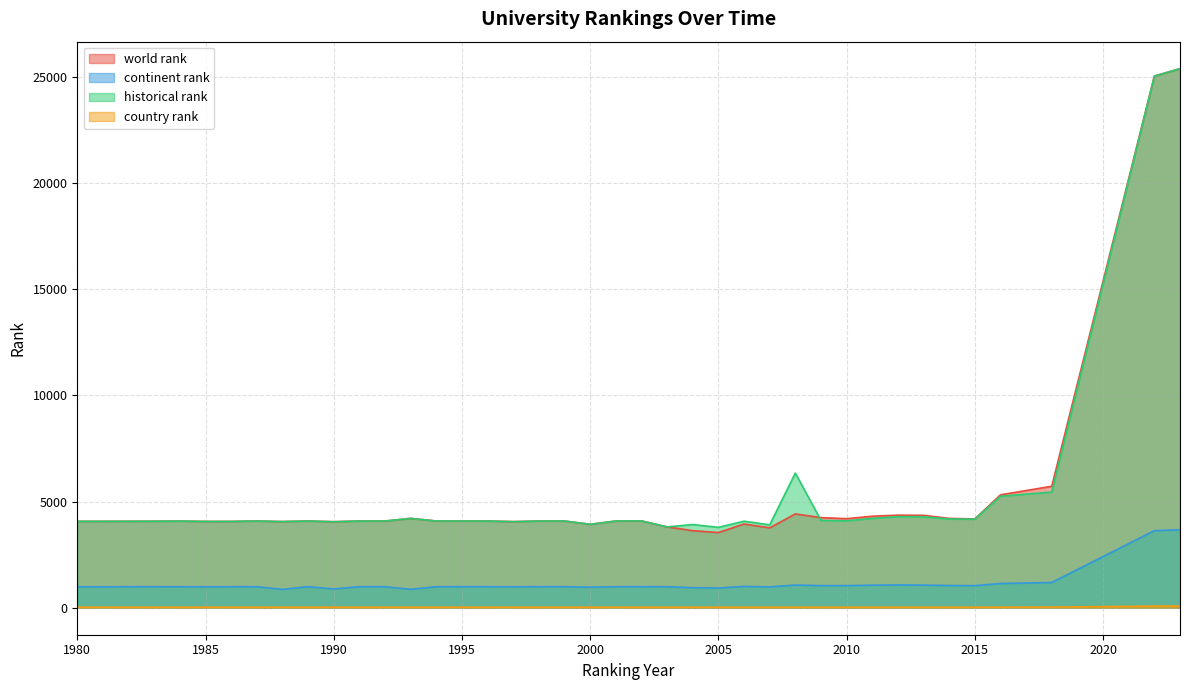

True or false: world rank and continent rank cross at least once.

False